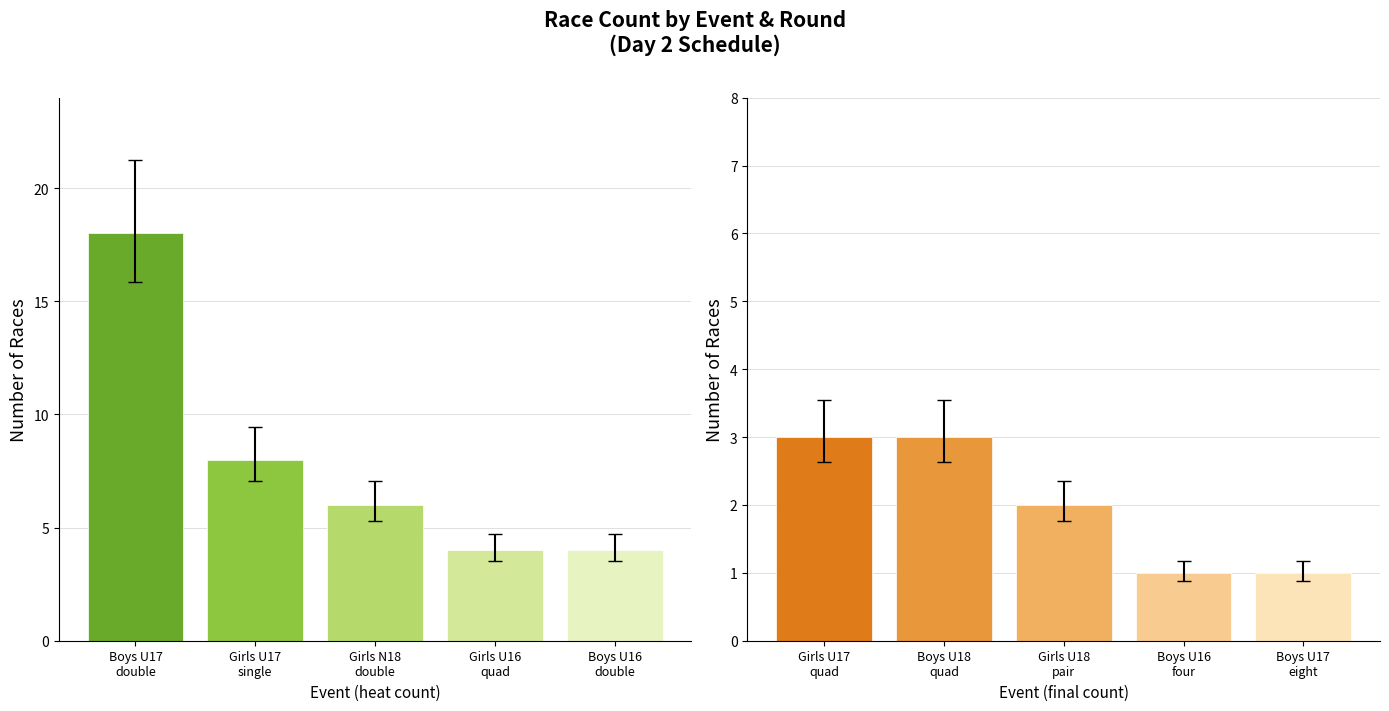

At how many categories does at least one series exceed 3?

5